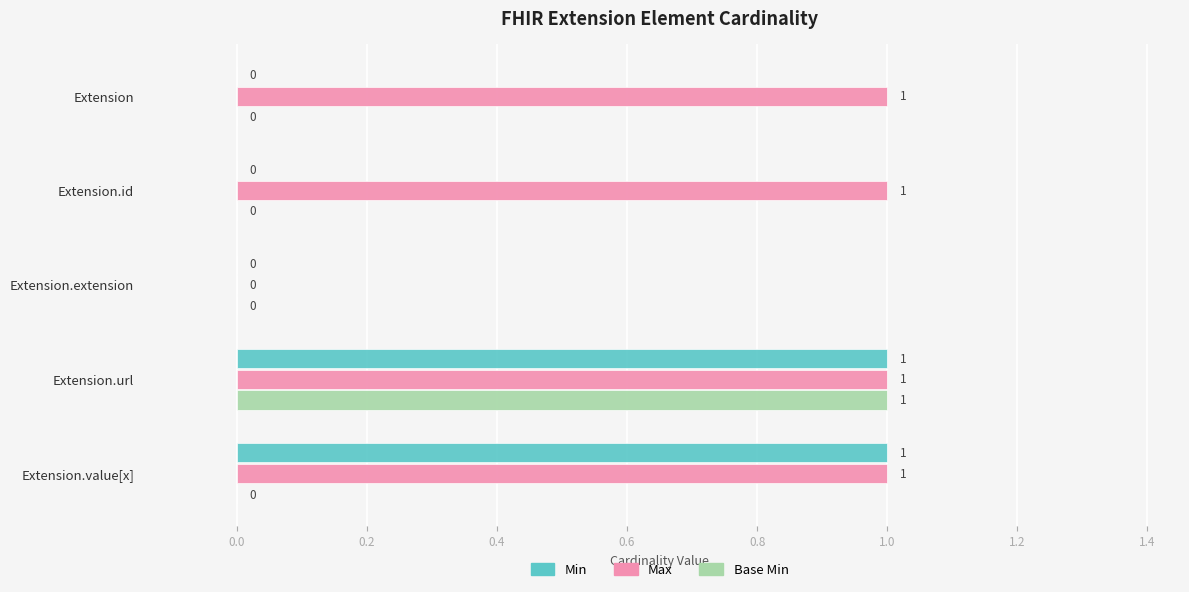

At which category is the sum across all series the highest?

Extension.url